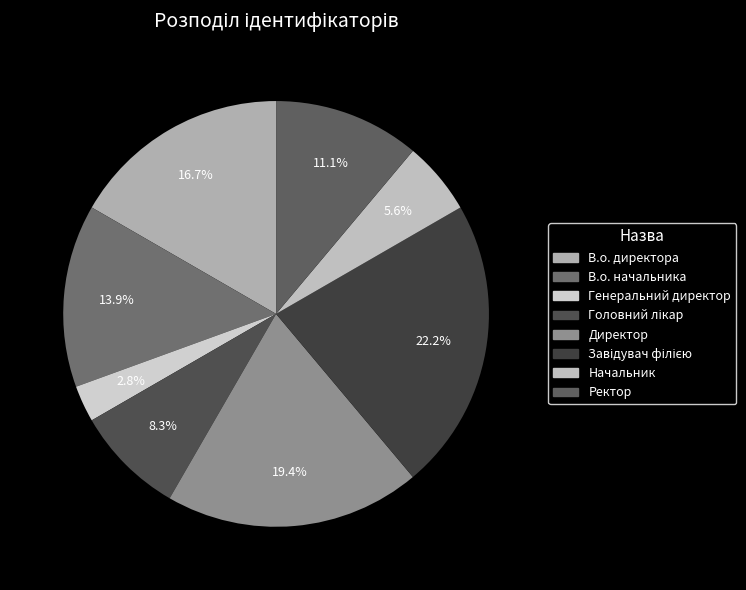

Which has a higher value, Генеральний директор or Директор?

Директор